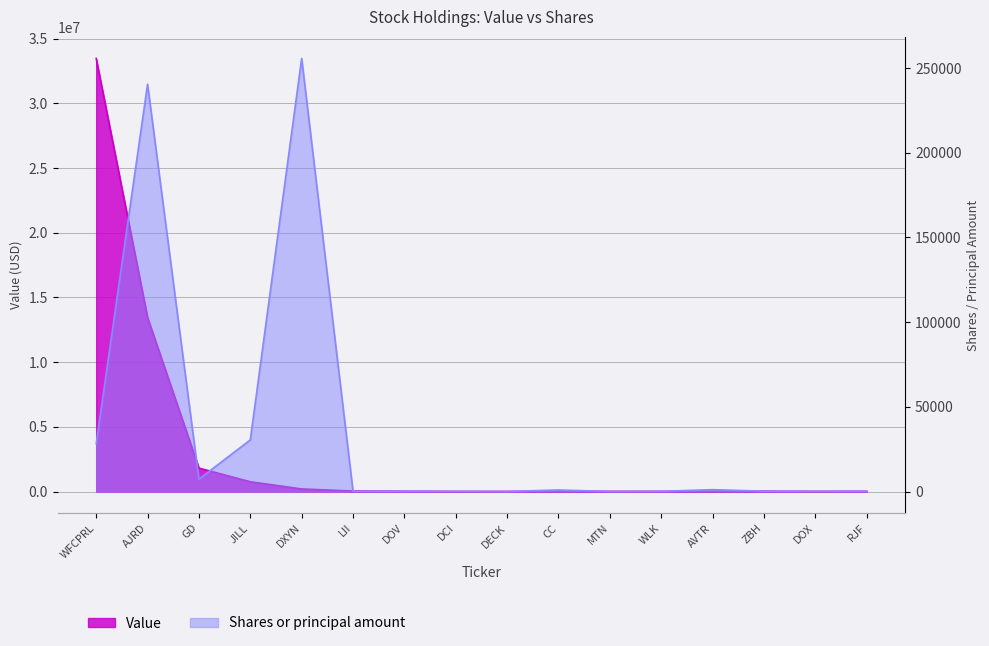

At which label does Shares or principal amount first exceed 187?

WFCPRL